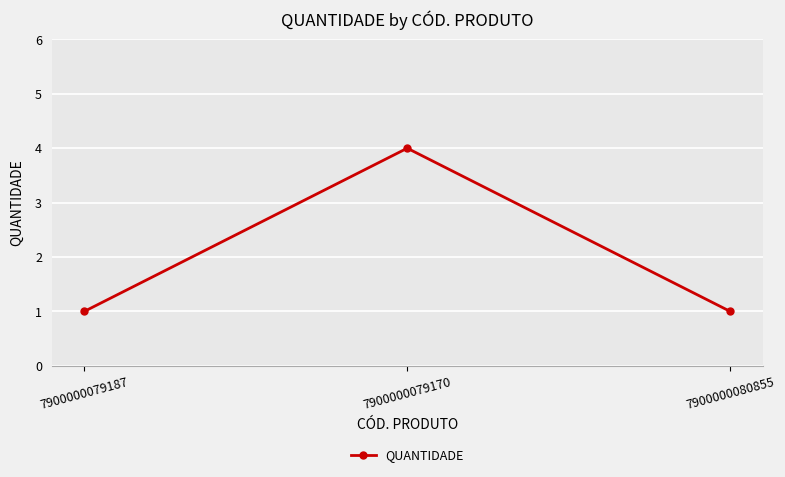

What is the label of the 2nd point from the right?

7900000079170